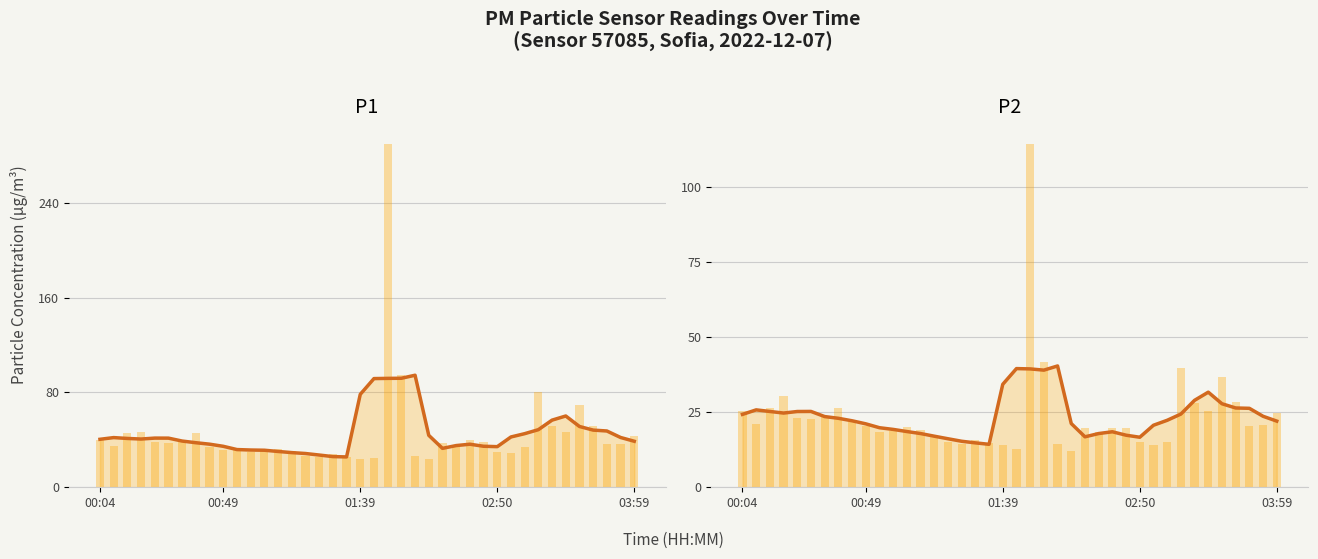

Reading left to right, what are all the values shown in this chart?

P1: 40.5	41.9	41.2	40.7	41.5	41.4	39.0	37.6	36.4	34.6	31.8	31.4	31.2	30.2	29.2	28.5	27.2	25.9	25.6	78.4	91.7	91.8	91.9	94.5	43.8	32.8	35.2	36.3	34.6	34.3	42.4	45.2	48.6	56.6	60.1	51.3	48.2	47.5	42.0	38.8
P1 (raw): 40.1	35.2	46.1	46.2	38.3	37.6	39.1	46.0	33.9	31.2	31.5	30.1	32.2	32.0	30.4	26.4	25.3	28.4	25.6	23.7	25.0	289.2	94.8	26.5	24.2	37.8	35.8	39.9	38.2	29.9	29.1	34.1	80.8	52.1	46.8	69.3	51.6	36.5	36.8	43.1
P2: 24.3	25.8	25.3	24.7	25.3	25.3	23.6	23.0	22.2	21.1	19.9	19.3	18.6	17.9	17.0	16.2	15.3	14.8	14.3	34.3	39.6	39.5	39.0	40.4	21.2	16.8	17.9	18.5	17.4	16.7	20.7	22.3	24.4	29.0	31.7	27.8	26.4	26.3	23.7	22.1
P2 (raw): 25.3	21.2	26.4	30.3	23.1	22.6	23.8	26.5	21.8	20.3	18.5	18.7	20.0	18.9	16.7	15.2	14.3	15.7	14.8	14.1	12.8	114.3	41.9	14.3	12.0	19.7	18.3	19.8	19.7	14.9	14.0	14.9	39.8	27.9	25.4	36.9	28.5	20.5	20.9	24.8